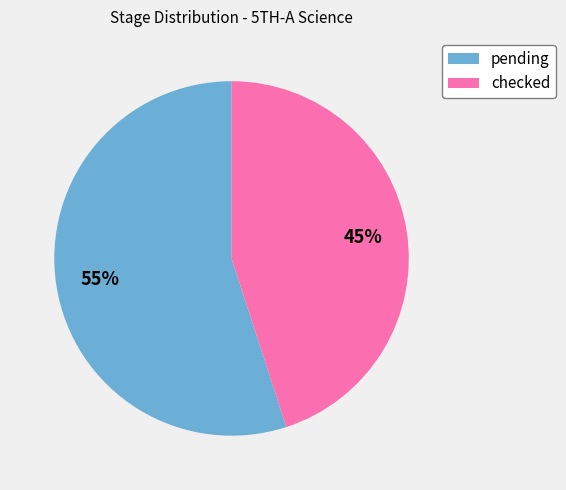

Which category has the biggest portion of the pie?

pending